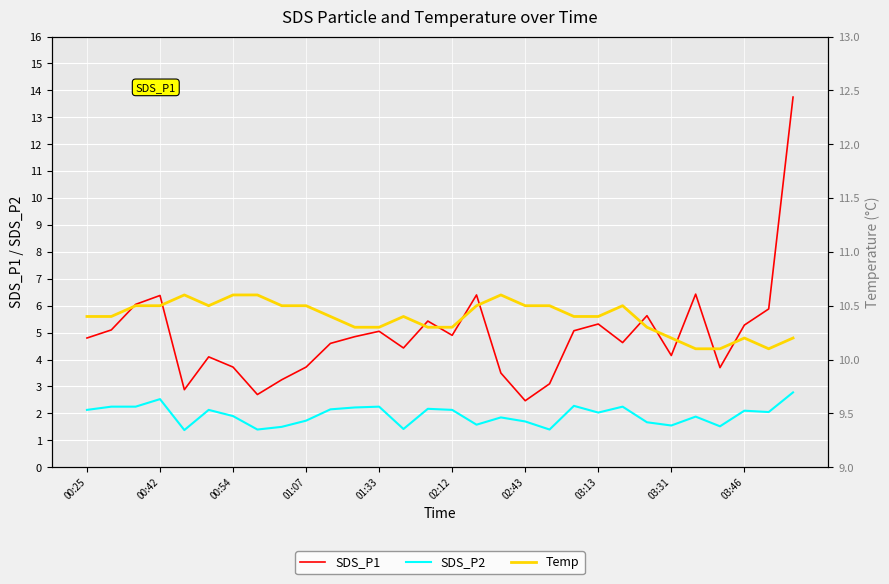

The SDS_P2 series shows 2.4 at 03:31. True or false?

False